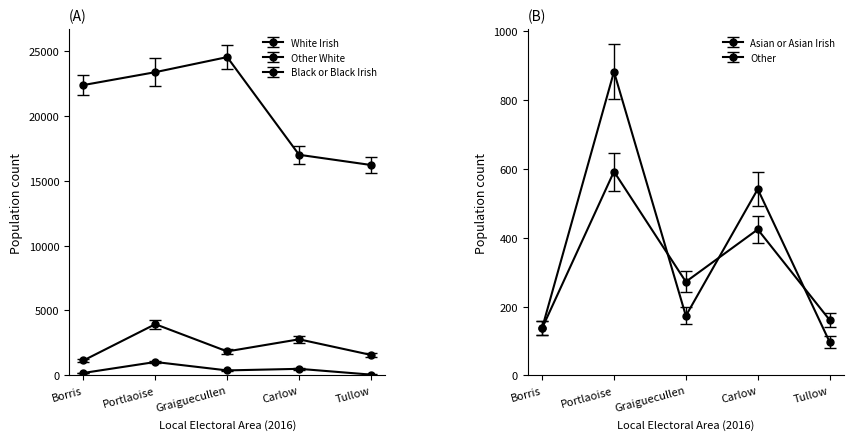

How many values in the Other series are below 272?

2